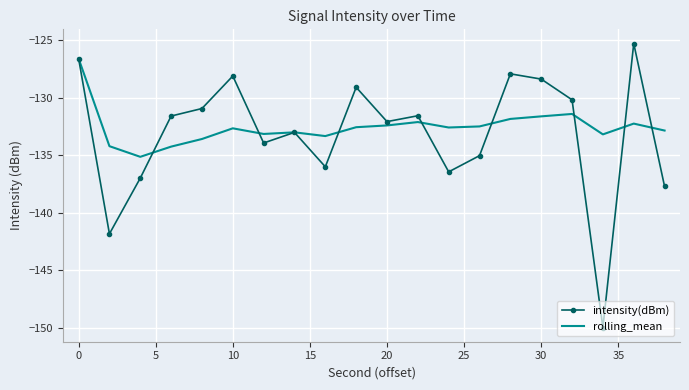

List the series in order of their peak value, lowest first.

rolling_mean, intensity(dBm)